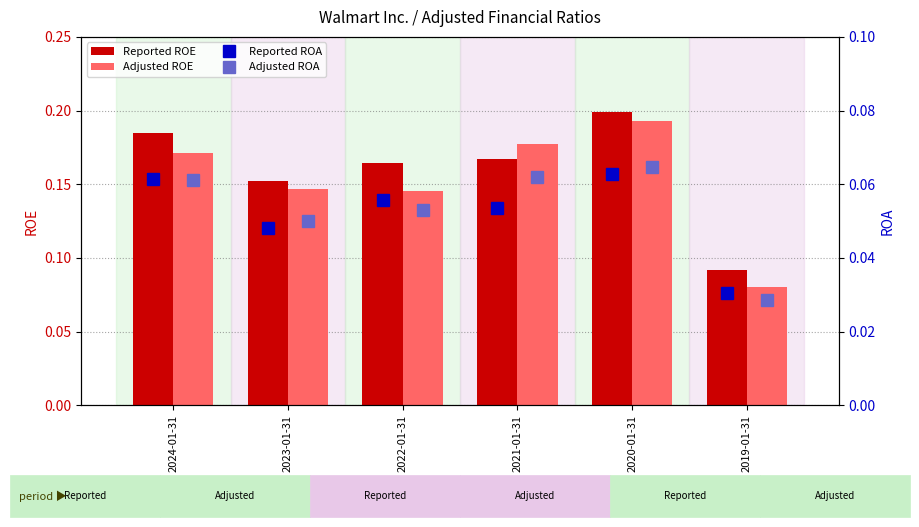

Count the Adjusted ROE values in the range 0 to 1.

6